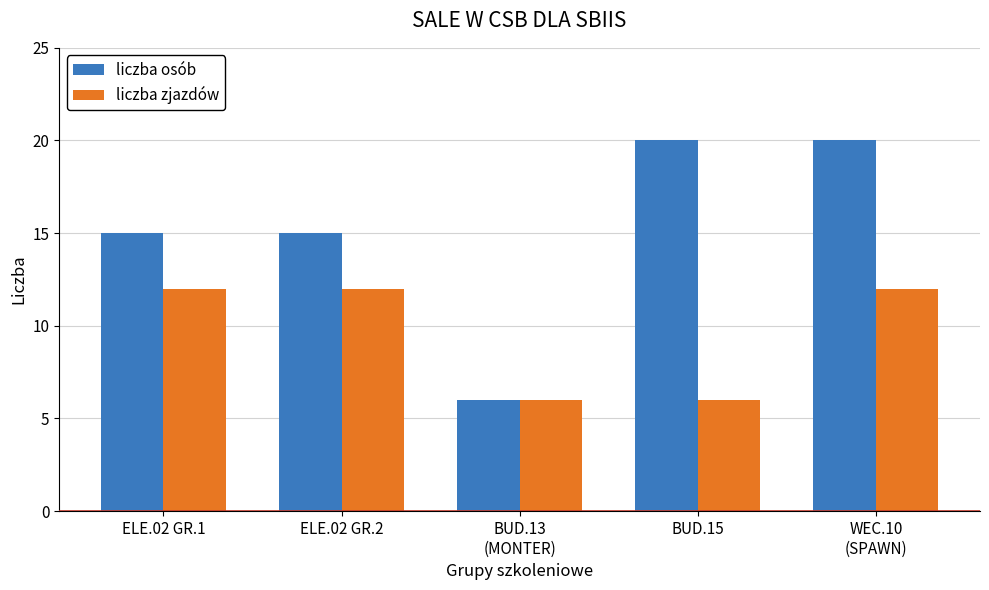

What is the total value across all series at BUD.15?

26